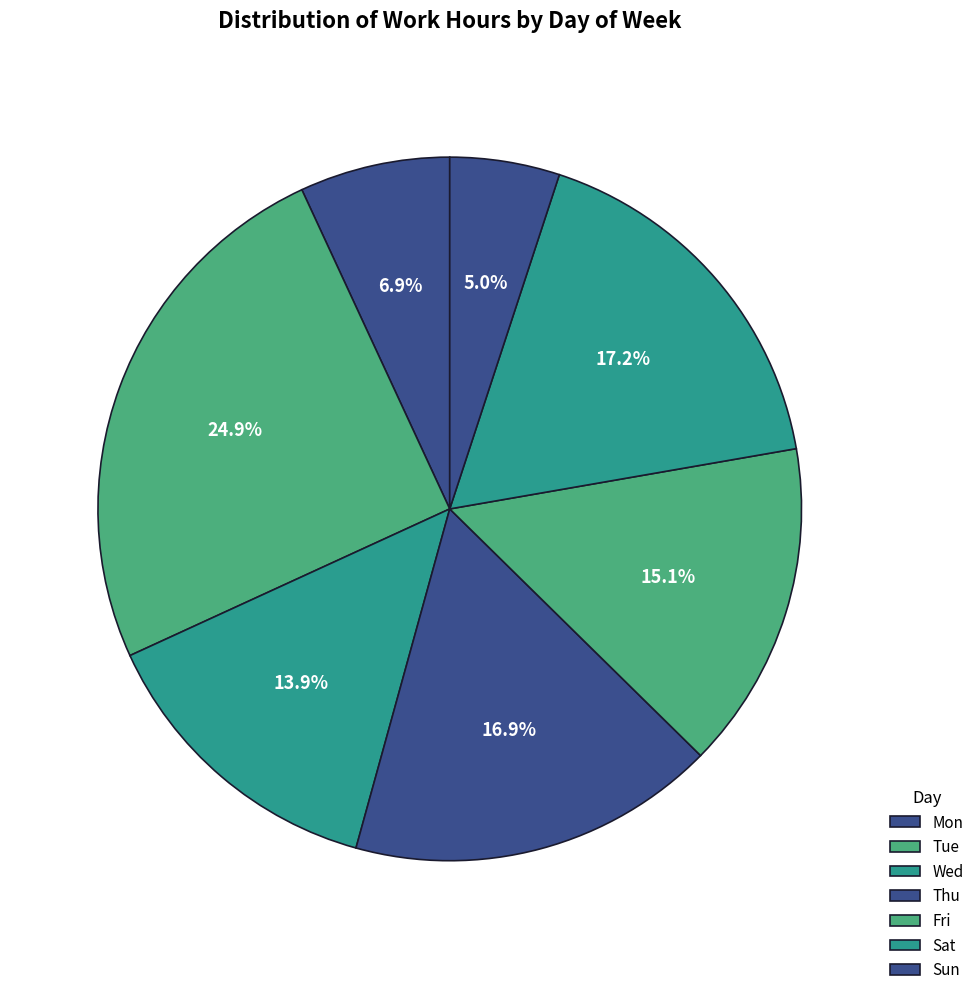

The Thu slice represents 17% of the pie. True or false?

True